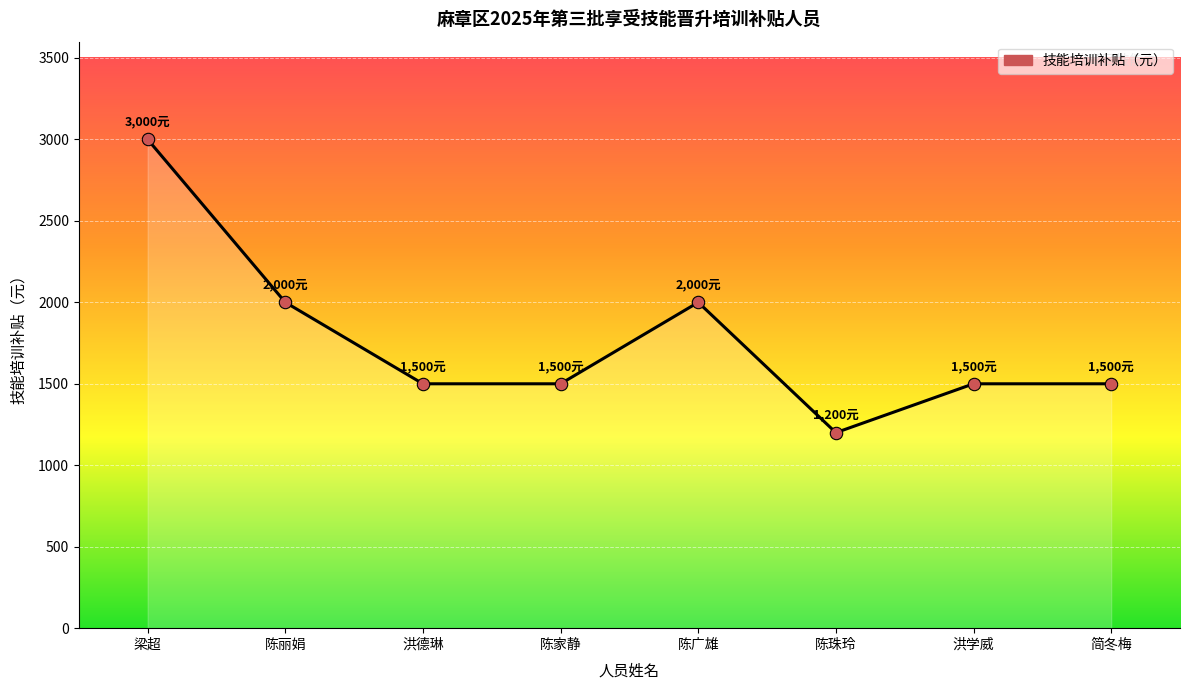

What is the change in value from 陈家静 to 陈珠玲?

-300